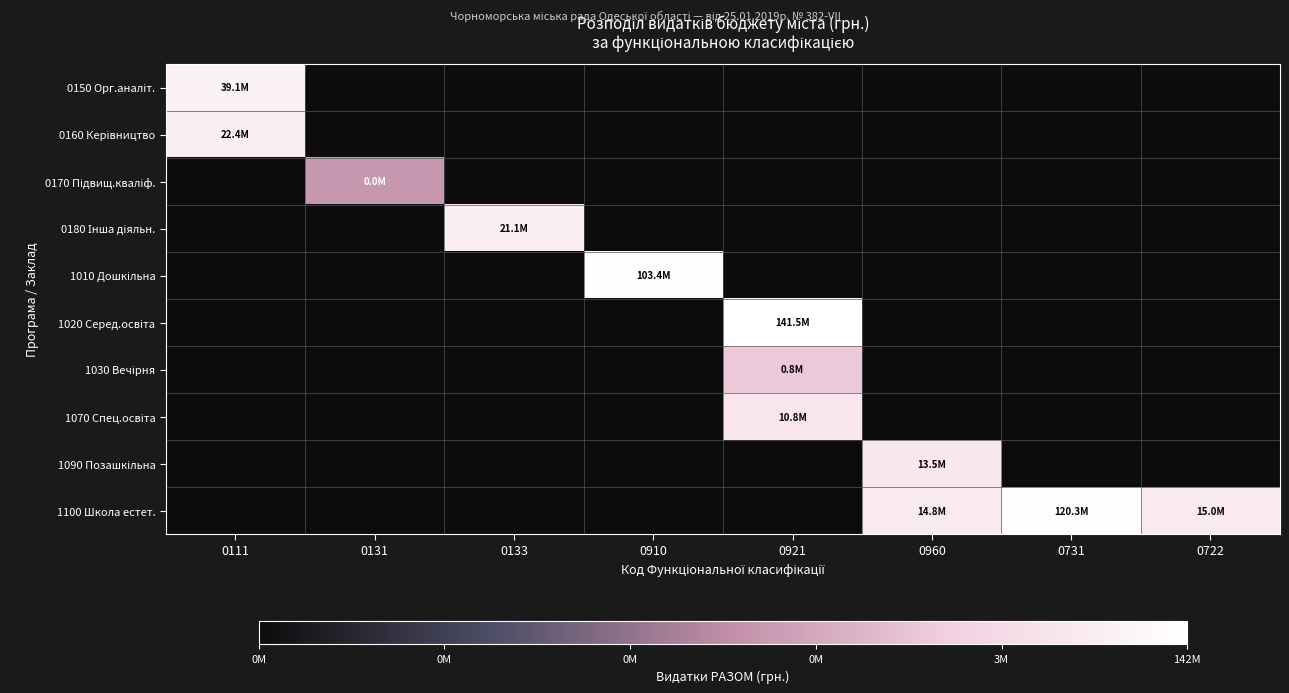

Rank the series by their maximum value, from highest to lowest.

1020 Серед.освіта, 1100 Школа естет., 1010 Дошкільна, 0150 Орг.аналіт., 0160 Керівництво, 0180 Інша діяльн., 1090 Позашкільна, 1070 Спец.освіта, 1030 Вечірня, 0170 Підвищ.кваліф.